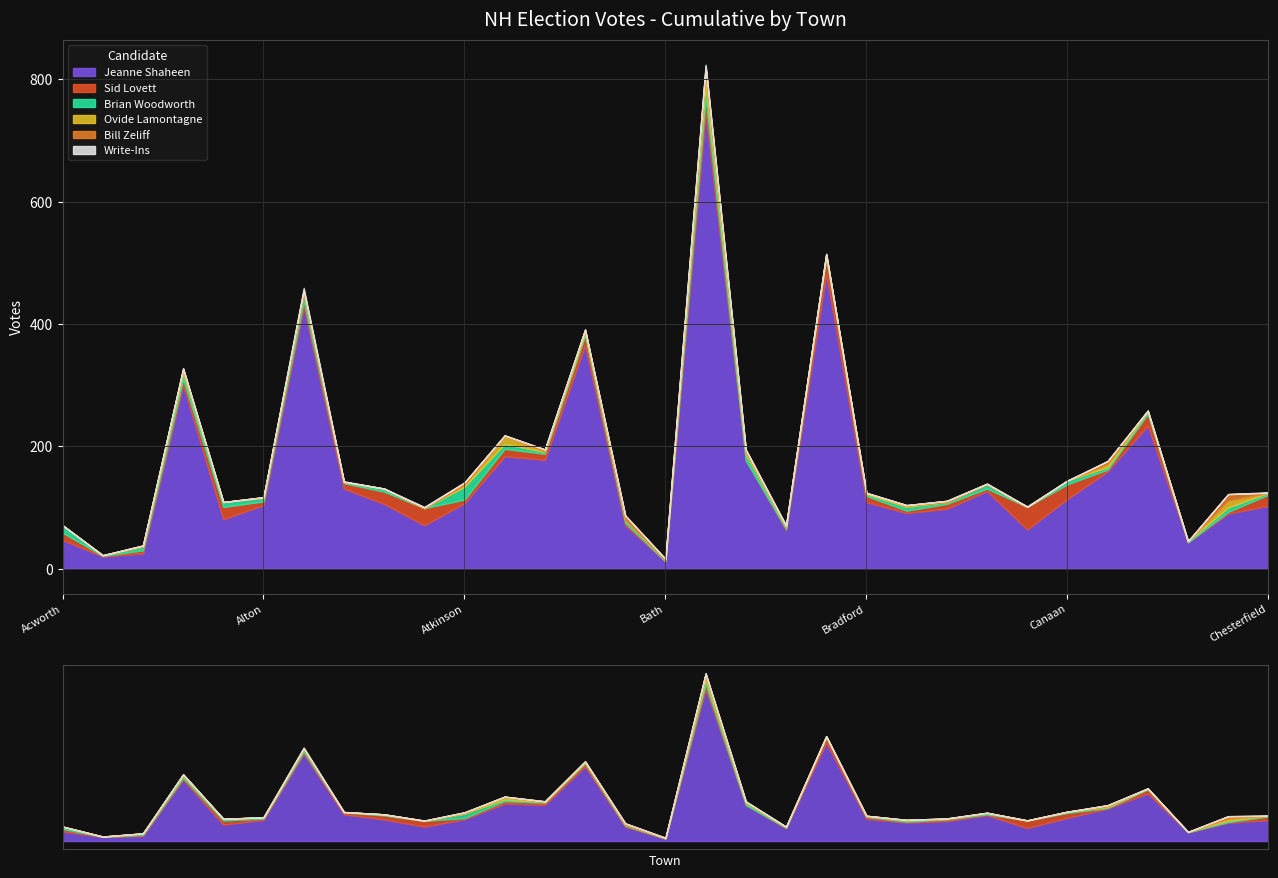

What is the difference between the highest and lowest values at Chester?

90